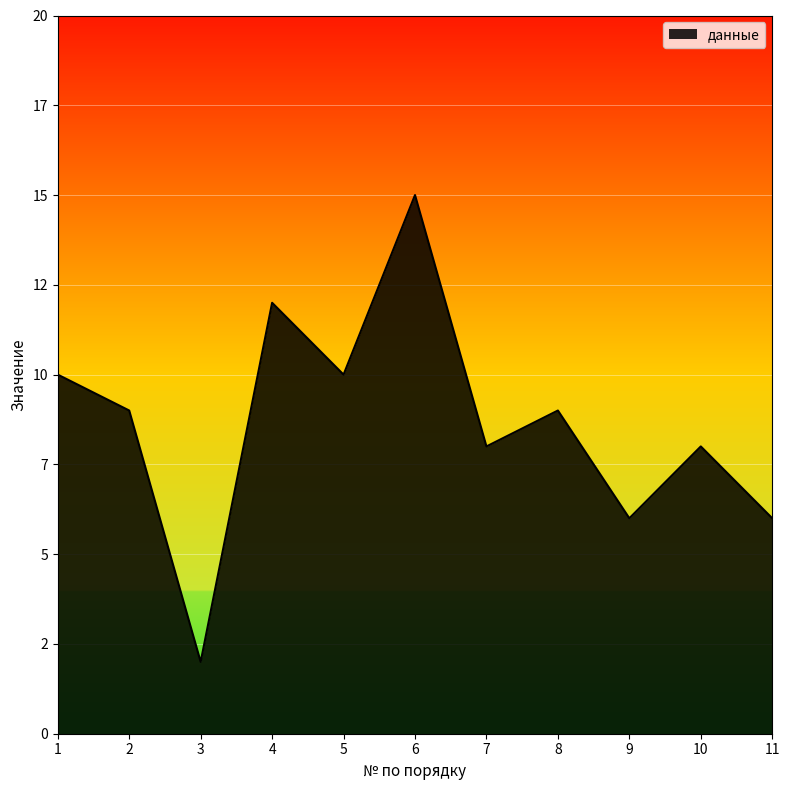

Rank the categories by value from highest to lowest.

6, 4, 1, 5, 2, 8, 7, 10, 9, 11, 3